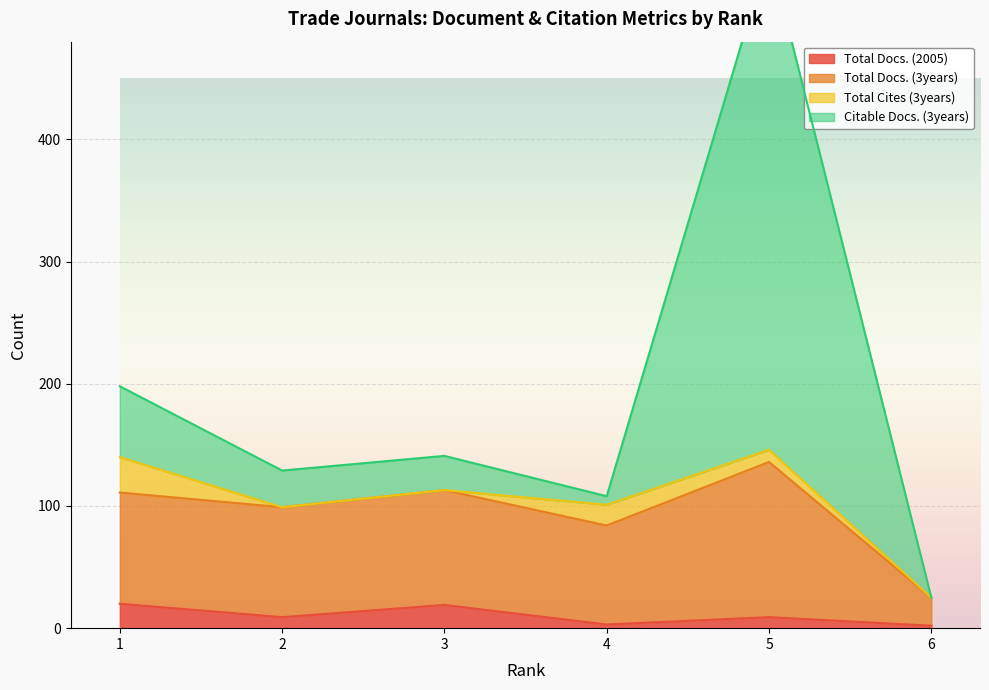

The Citable Docs. (3years) series shows 141 at 3. True or false?

True